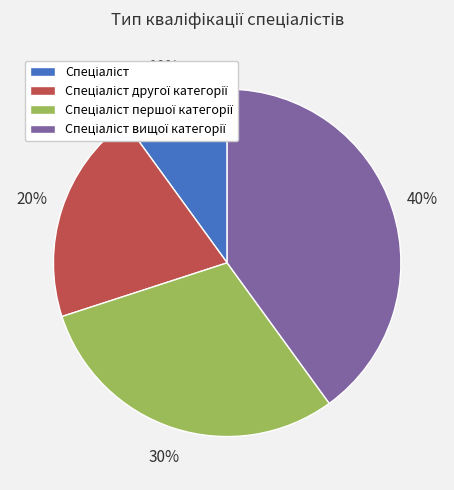

Is there any slice that represents more than half of the pie?

No